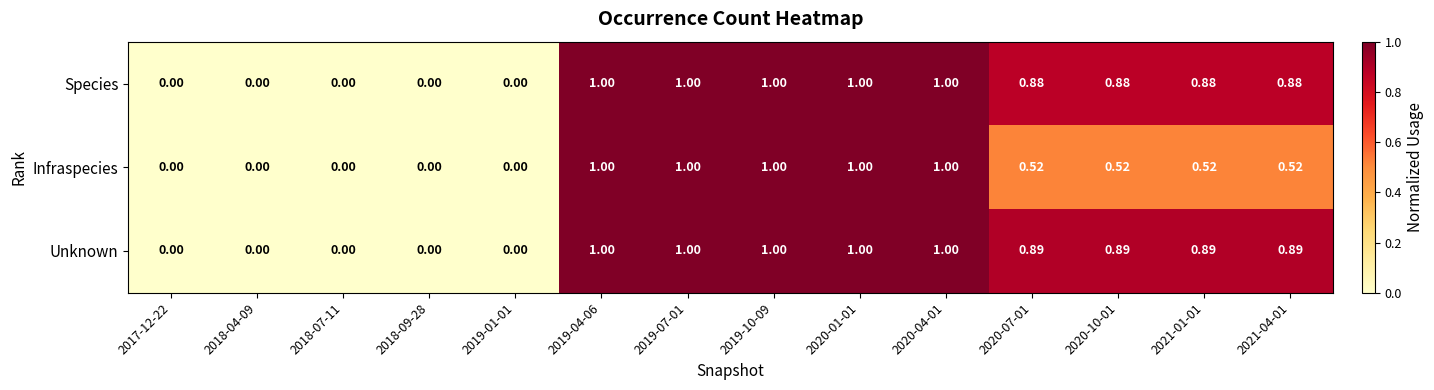

Is the value of Infraspecies at 2021-04-01 greater than the value of Unknown at 2021-01-01?

No